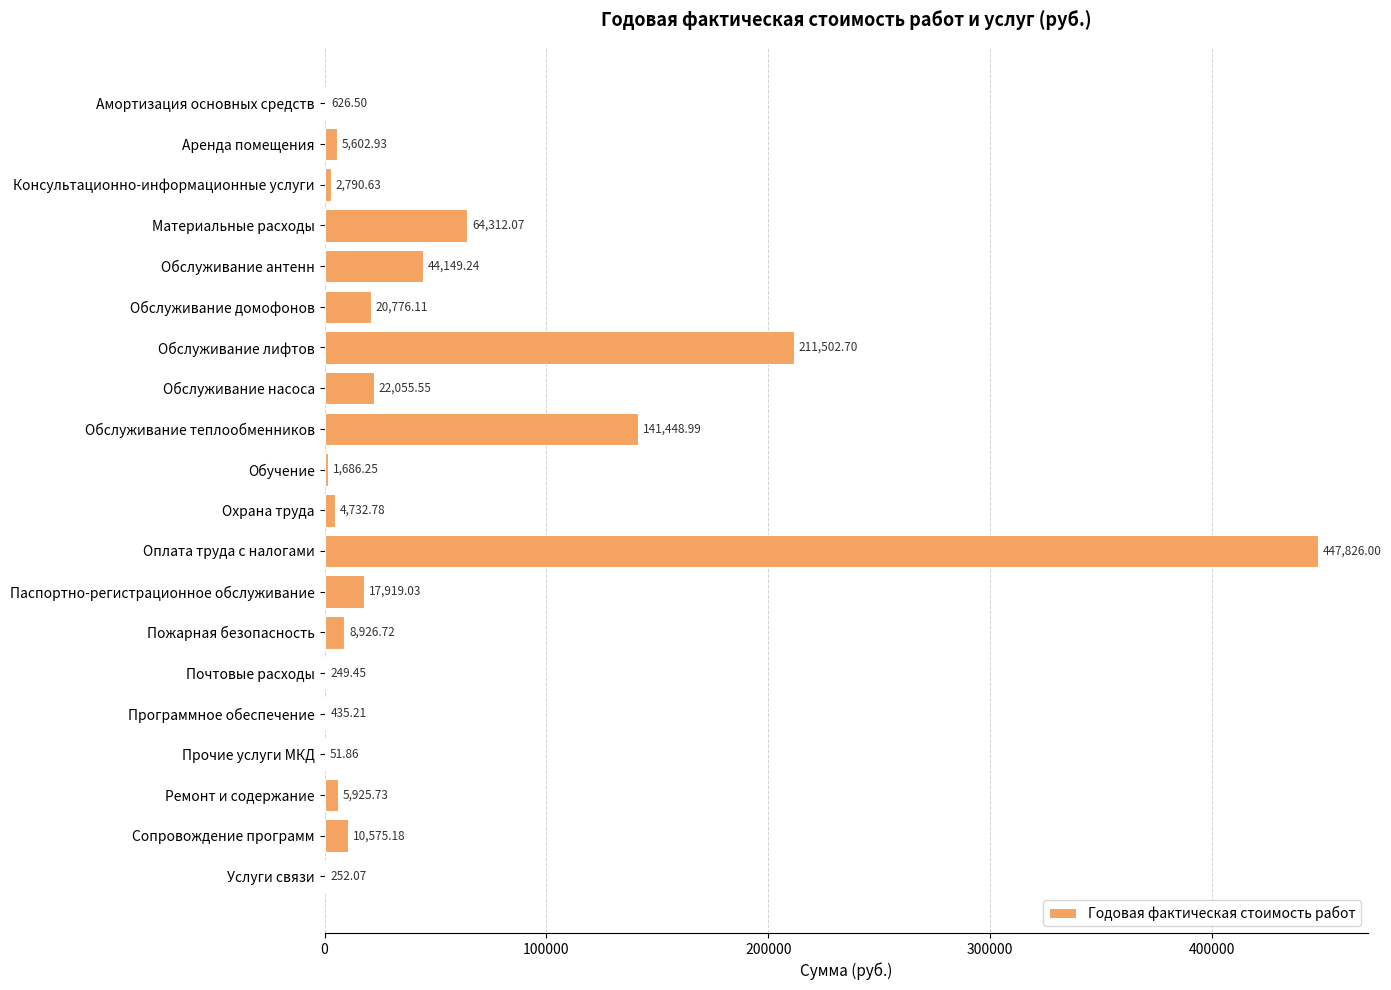

What is the sum of the values at Консультационно-информационные услуги and Обслуживание насоса?

24846.2